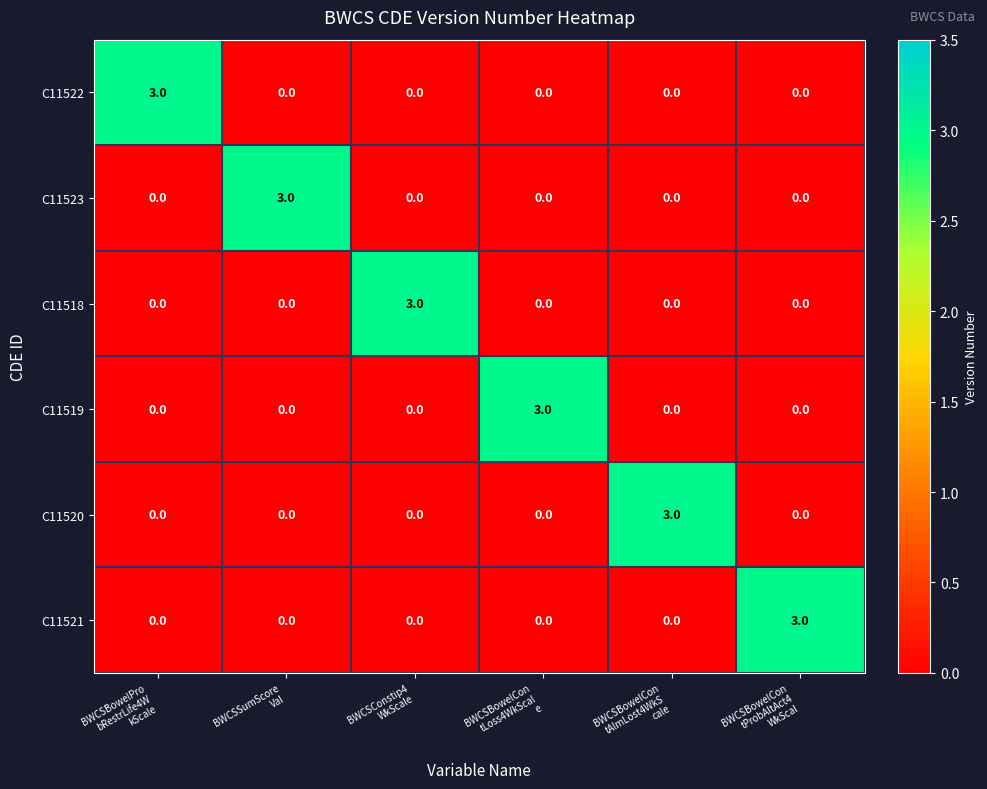

What is the maximum value shown in the chart?

3